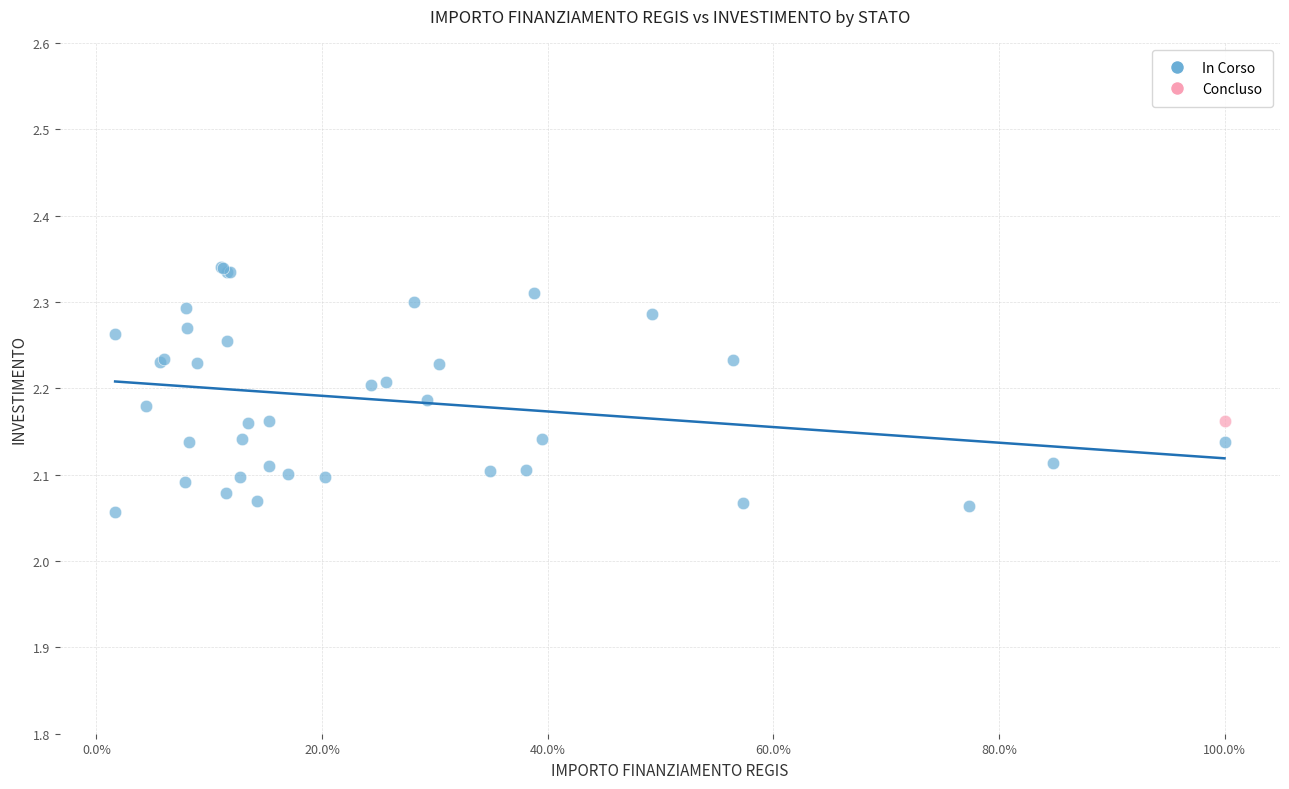

What are all the series names shown in the legend?

In Corso, Concluso